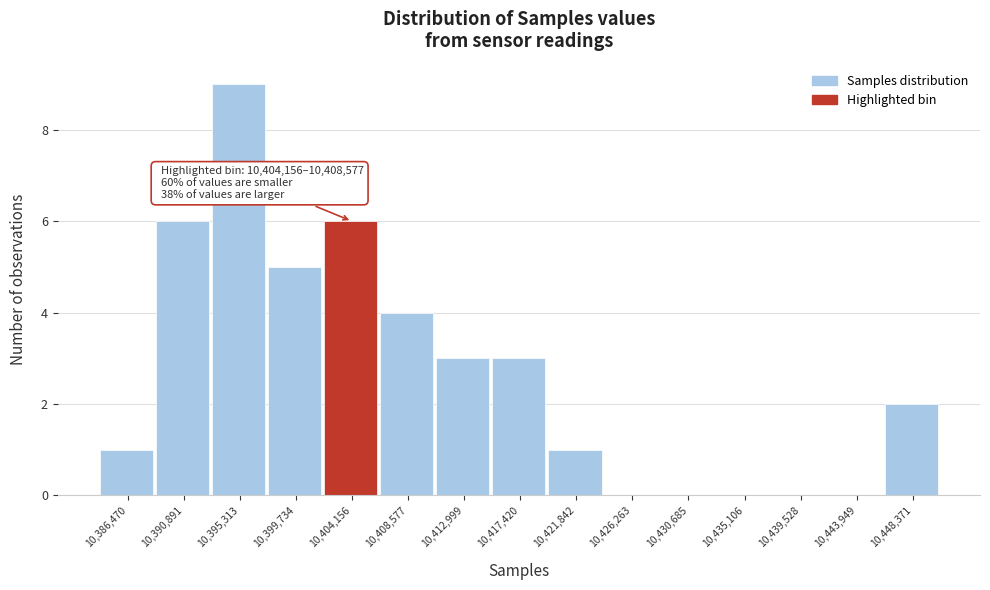

Reading right to left, what are all the values shown in this chart?

10,448,371=2	10,443,949=0	10,439,528=0	10,435,106=0	10,430,685=0	10,426,263=0	10,421,842=1	10,417,420=3	10,412,999=3	10,408,577=4	10,404,156=6	10,399,734=5	10,395,313=9	10,390,891=6	10,386,470=1